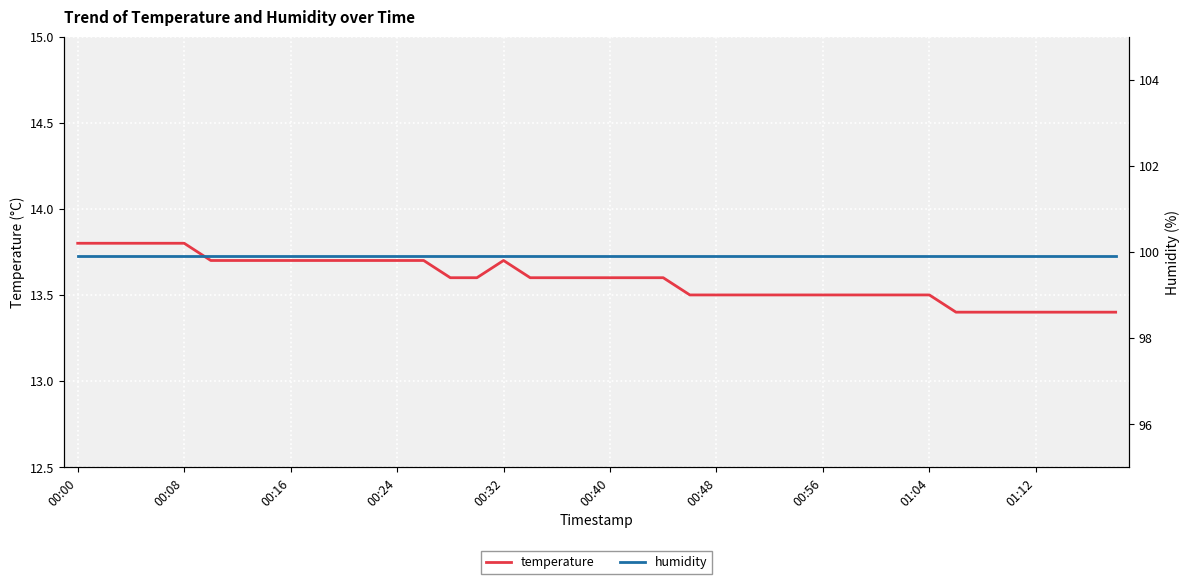

Is it true that temperature equals 13.6 at 00:40?

True